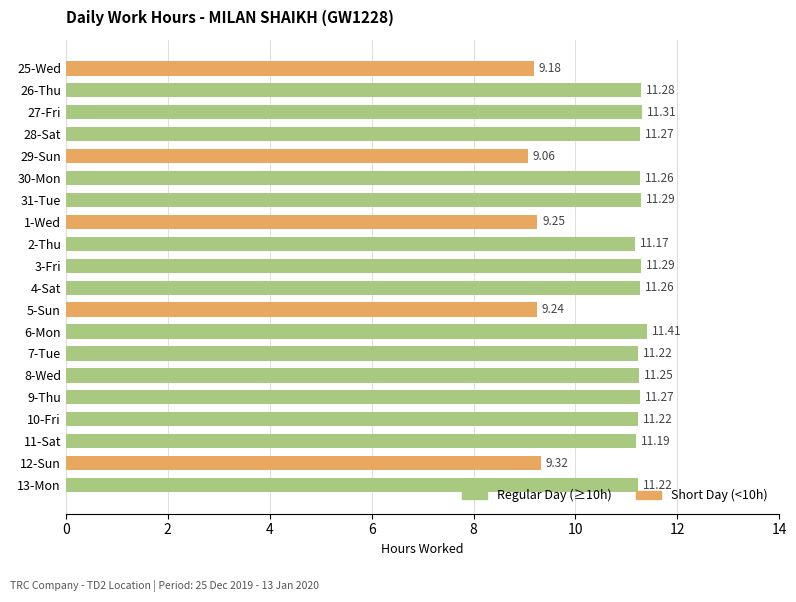

What is the sum of the values at 7-Tue and 31-Tue?

22.5